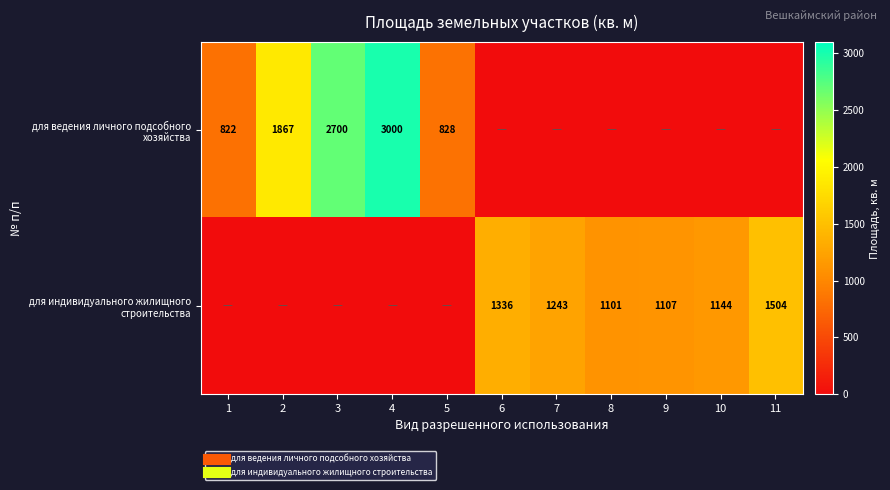

What is the difference between the для индивидуального жилищного строительства values at 3 and 6?

1336